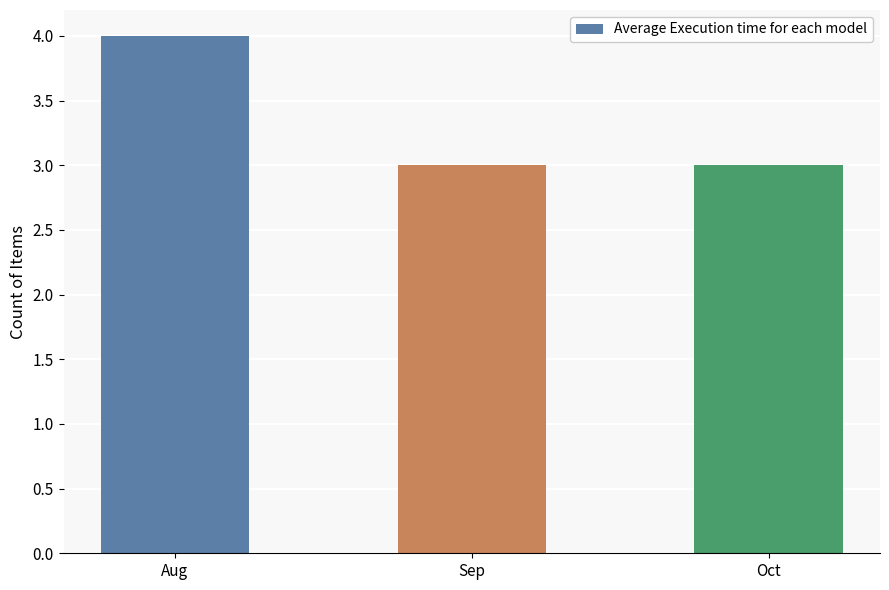

Does the chart contain any negative values?

No